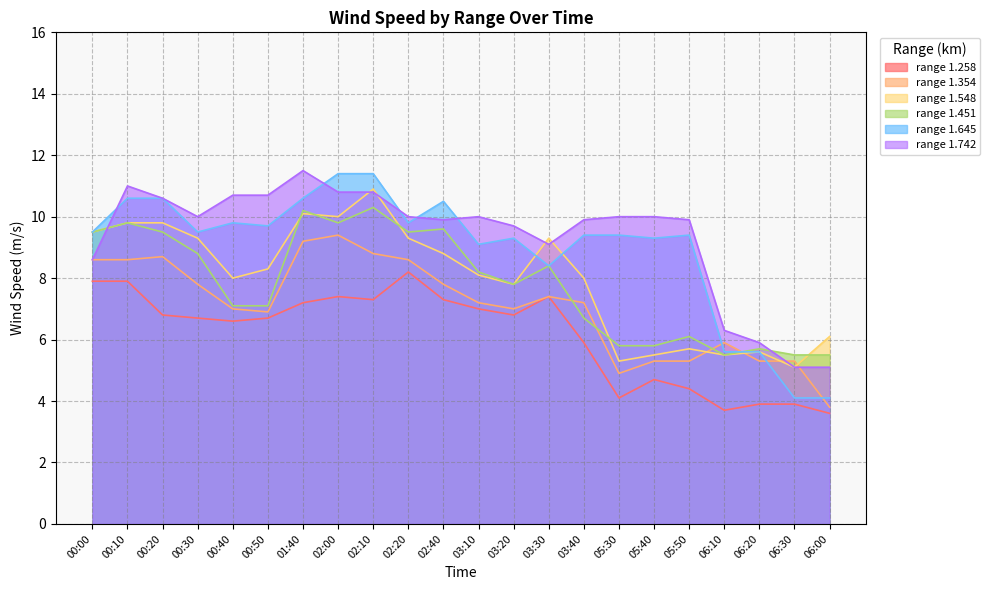

What is the minimum value shown in the chart?

3.6